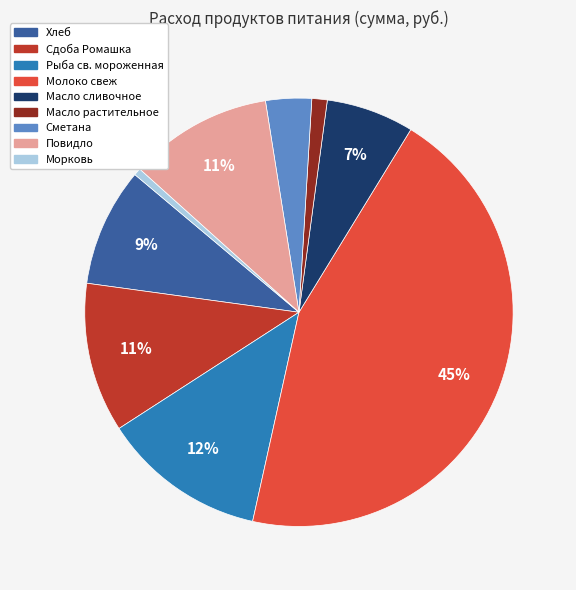

To the nearest percent, what portion does Сдоба Ромашка represent?

11%